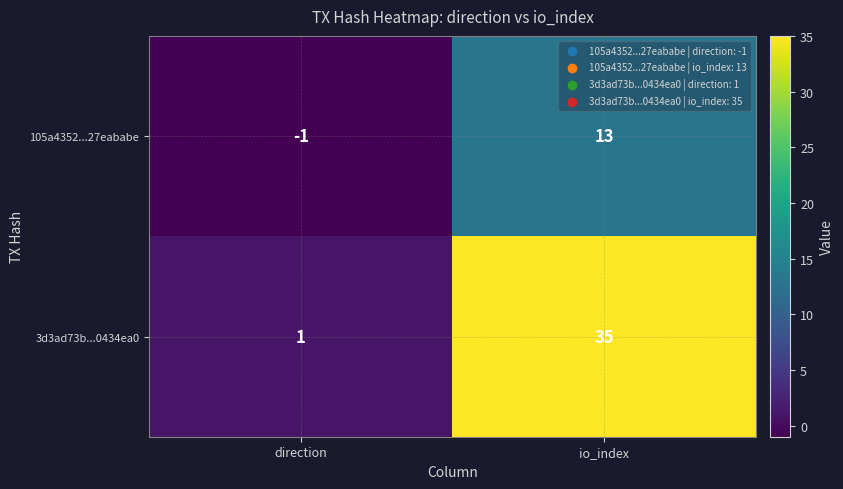

How many values in 105a4352...27eababe are above zero?

1